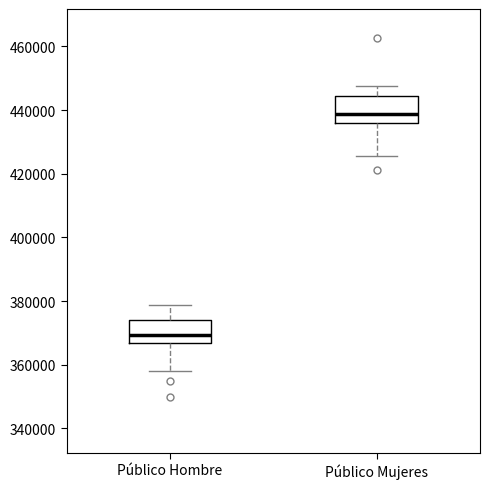

Which box's median line is the highest?

Público Mujeres